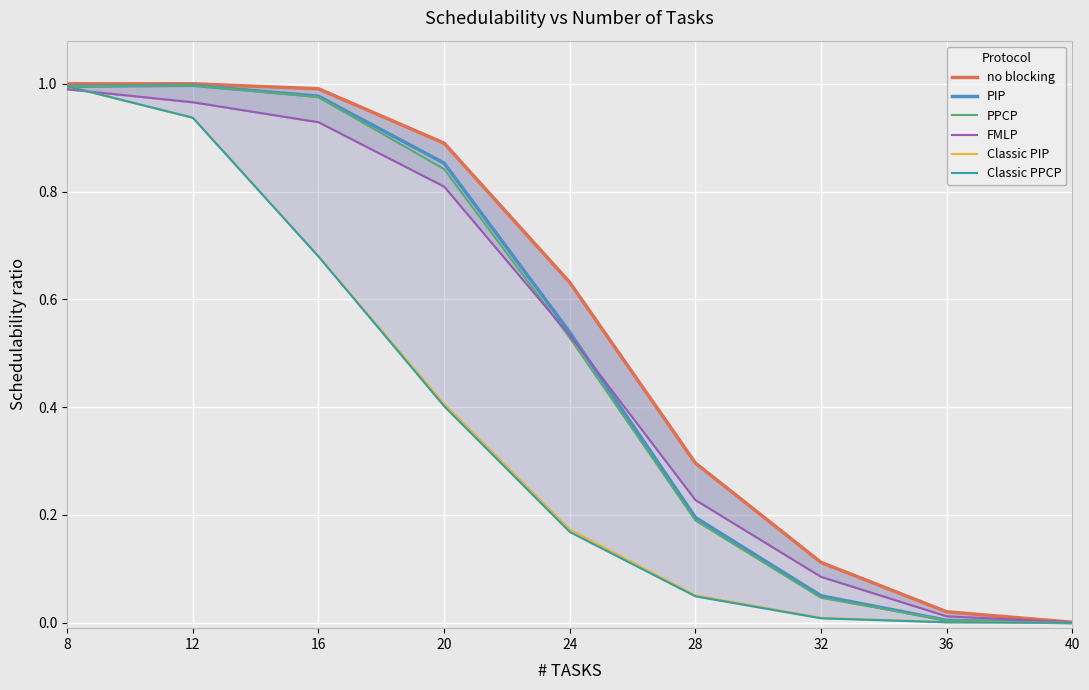

Rank the categories by PIP value from highest to lowest.

12, 8, 16, 20, 24, 28, 32, 36, 40